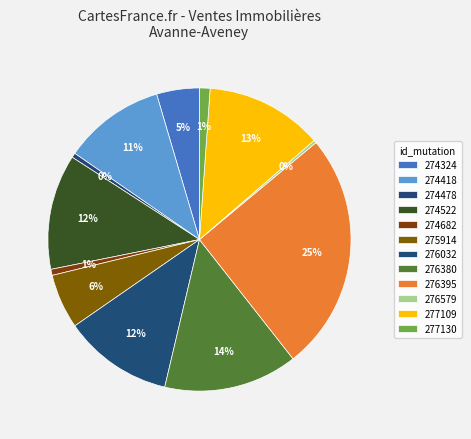

Count the number of slices in the pie.

12